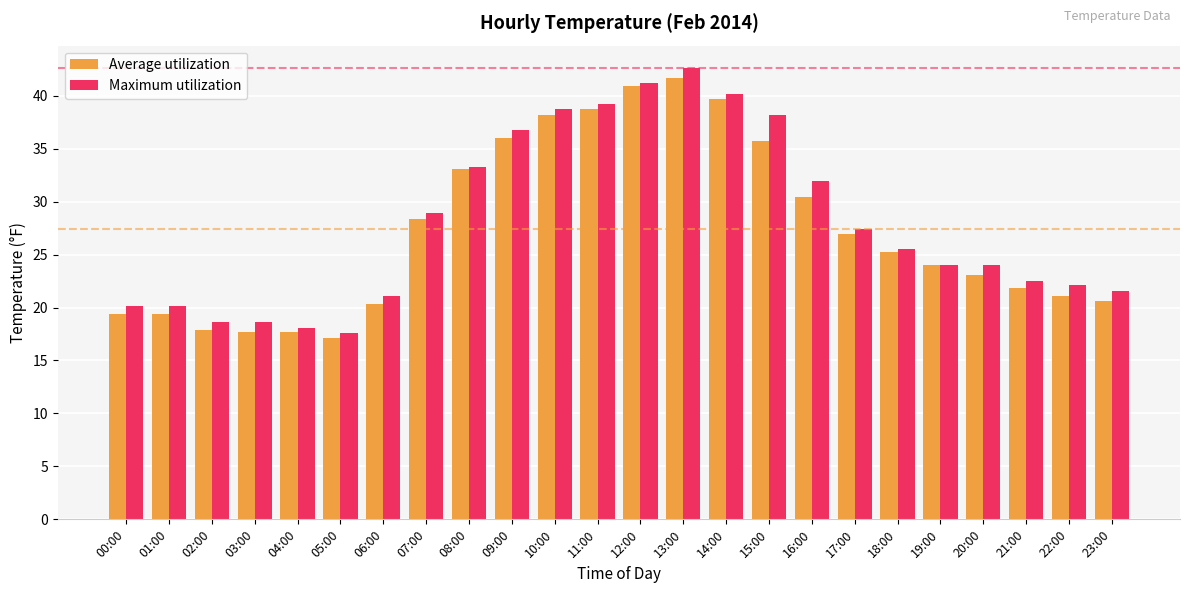

Which series has the widest spread of values?

Maximum utilization